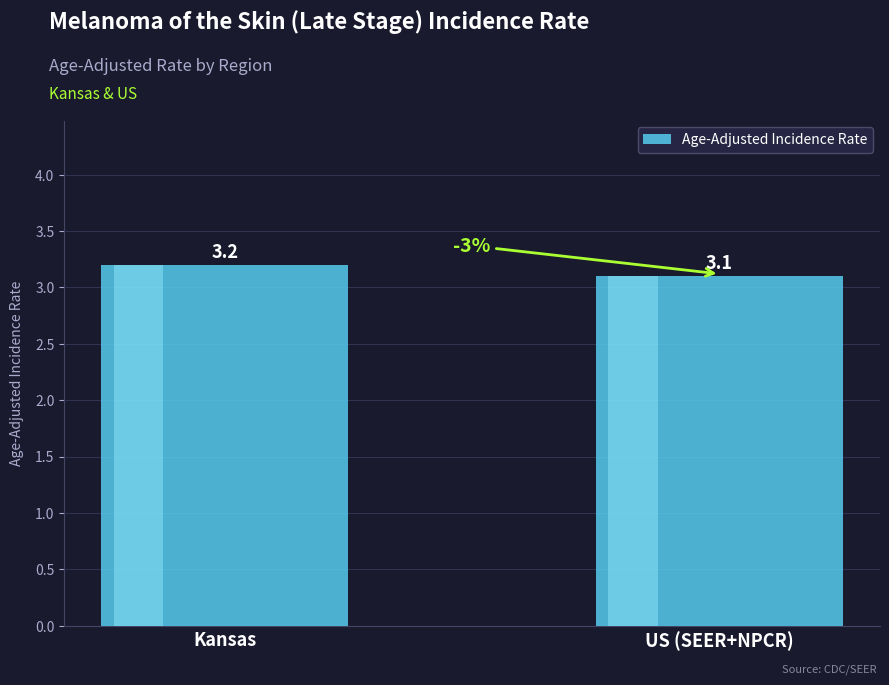

Rank the categories by value from highest to lowest.

Kansas, US (SEER+NPCR)